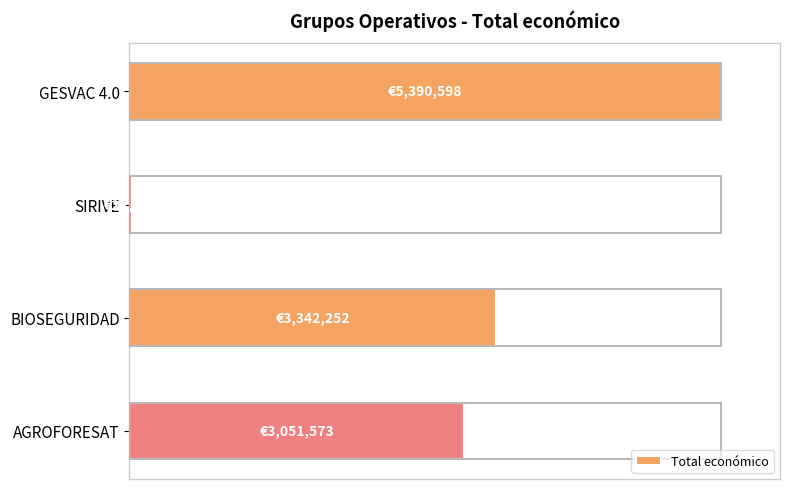

What is the sum of all values?

219.1